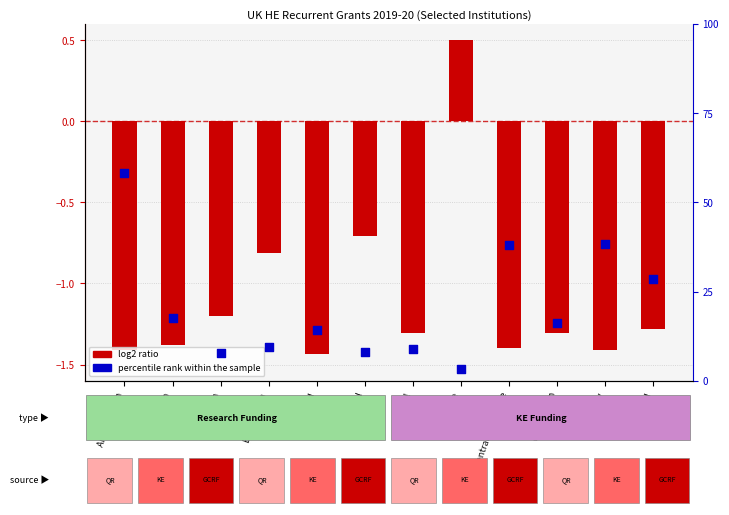

What is the ratio of the value at Anglia Ruskin to the value at City London?

3.6